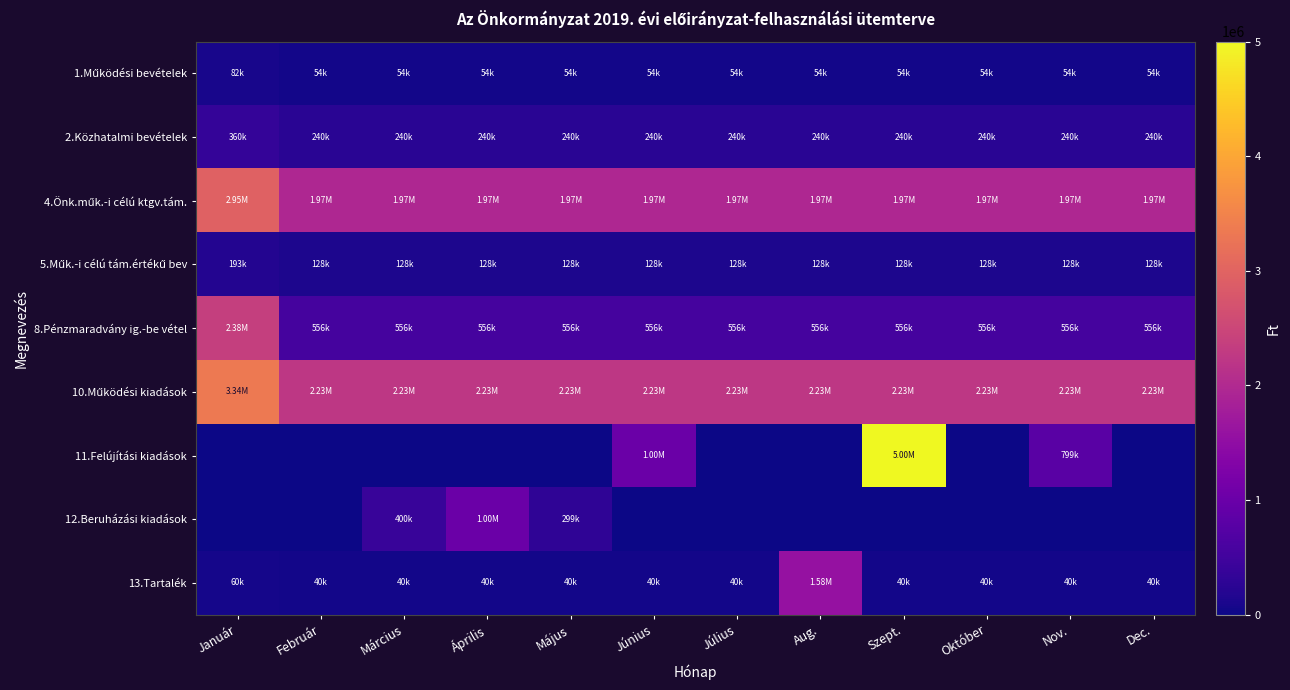

At which category is the sum across all series the highest?

Szept.